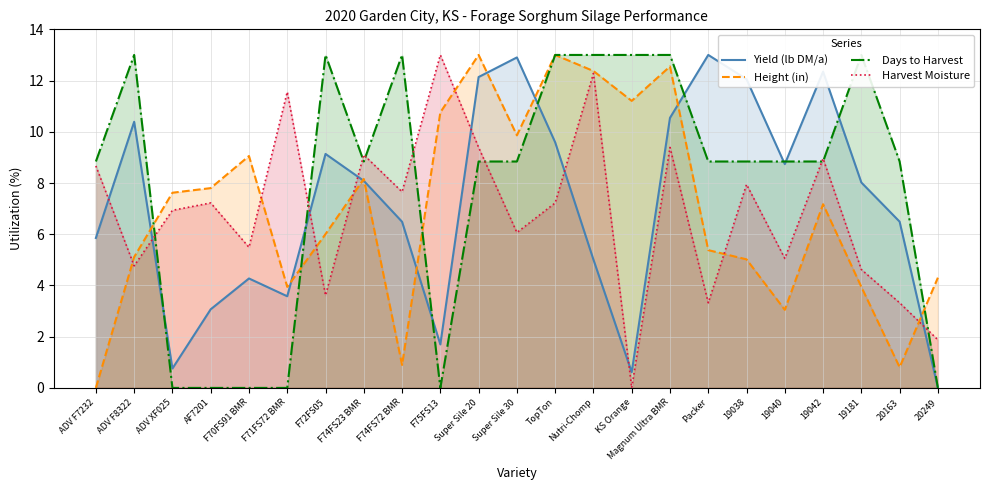

Where do Days to Harvest and Yield (lb DM/a) first cross each other?

ADV F8322 and ADV XF025